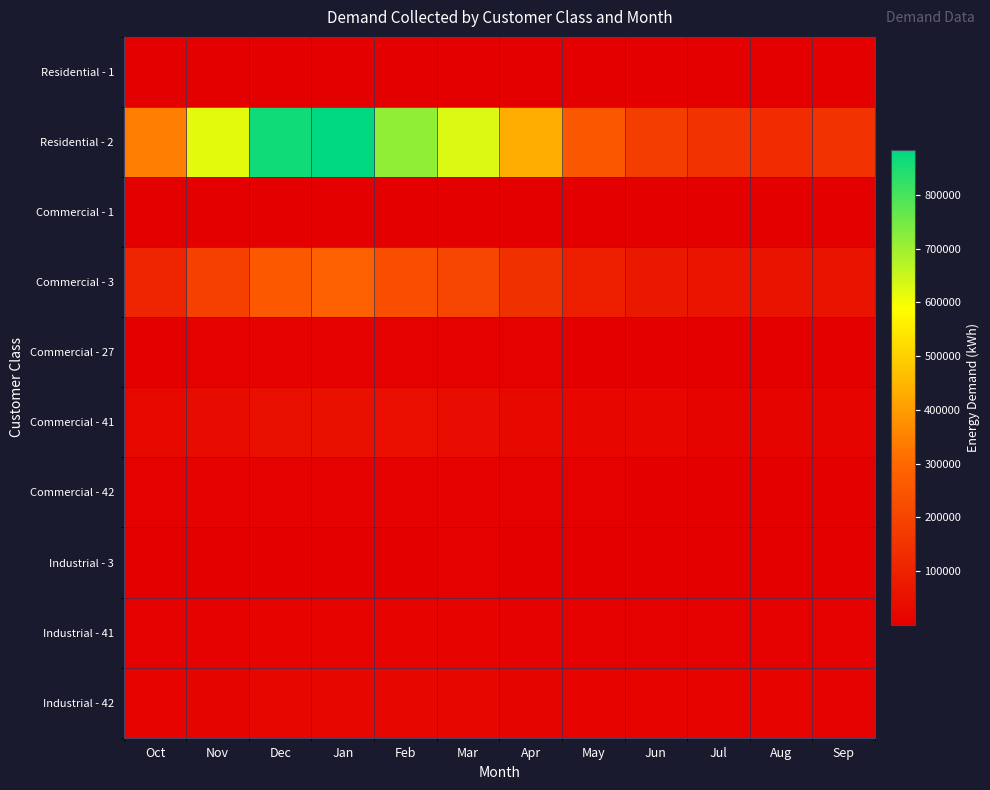

Between Feb and Mar, which series saw the biggest shift?

Residential - 2